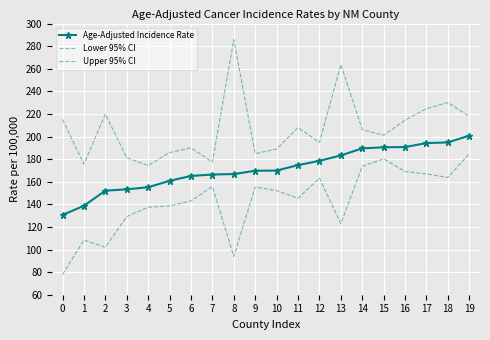

At which category does Upper 95% CI reach its first local valley?

1